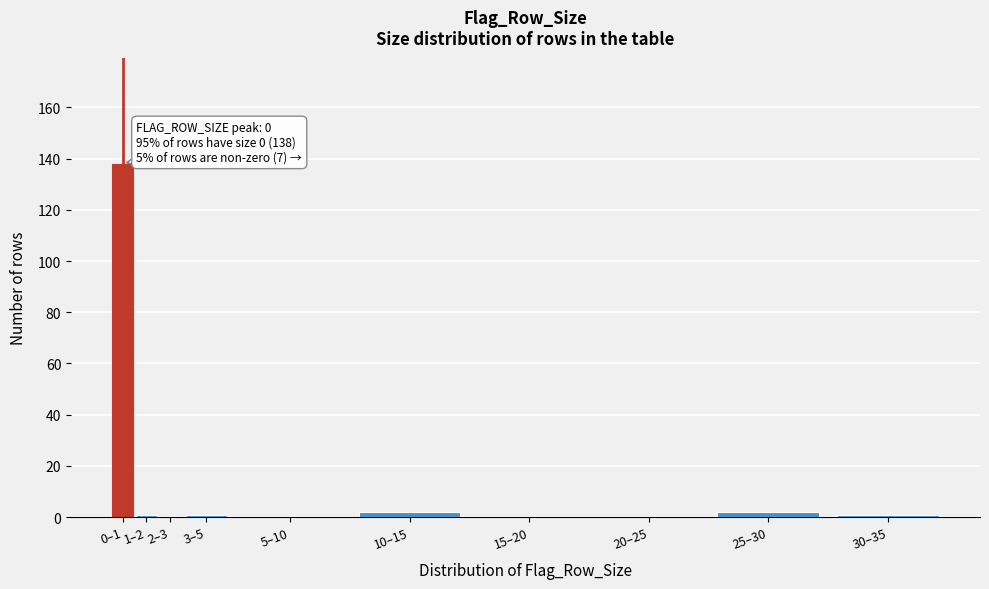

Reading left to right, what are all the values shown in this chart?

0–1=138	1–2=1	2–3=0	3–5=1	5–10=0	10–15=2	15–20=0	20–25=0	25–30=2	30–35=1